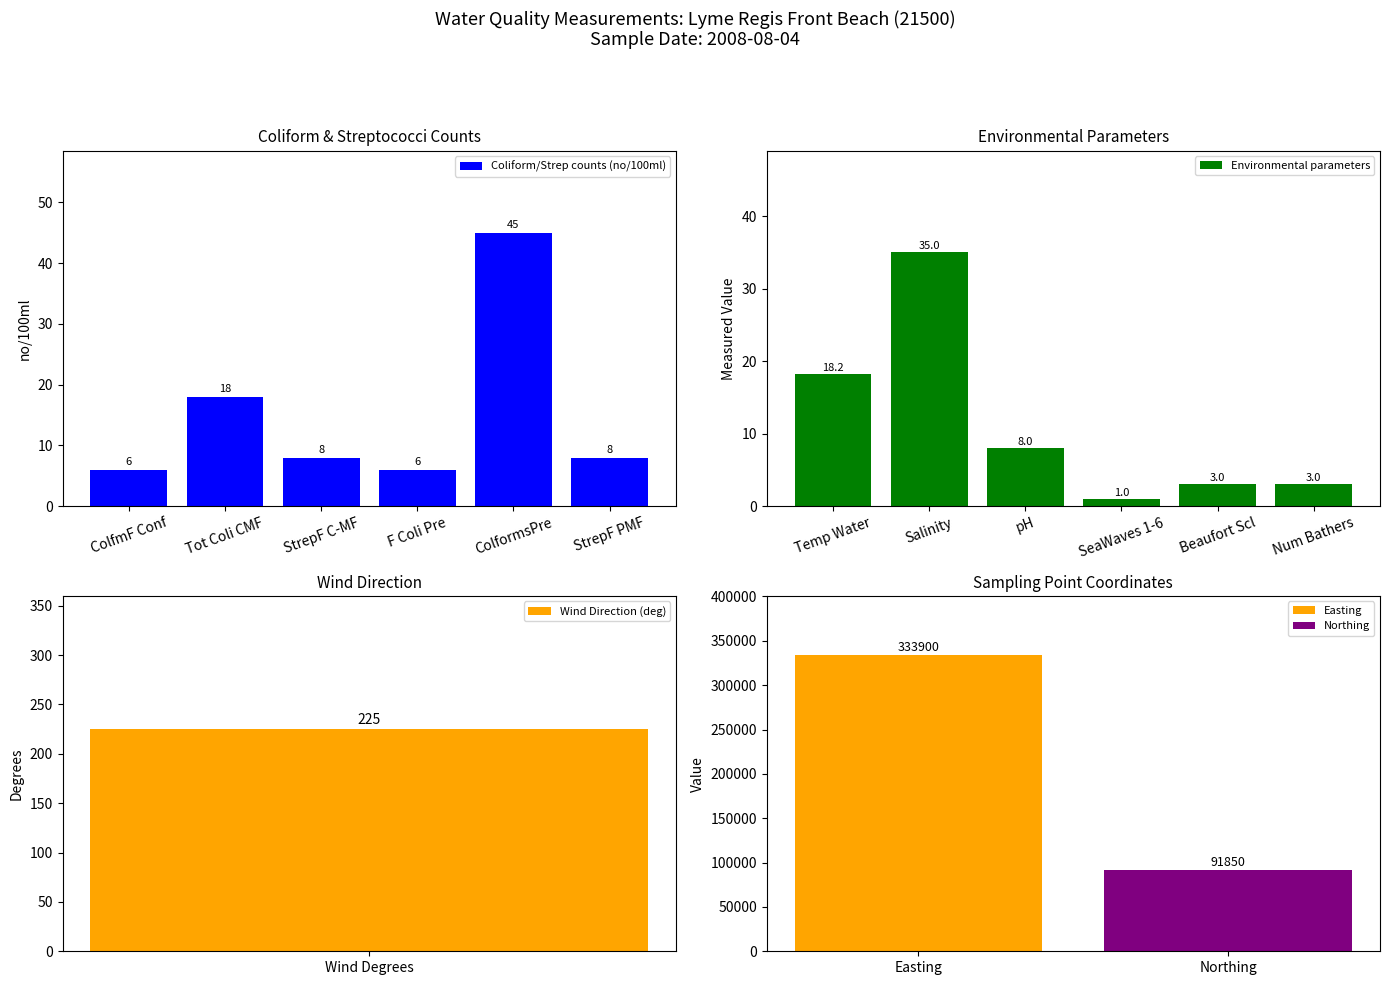

What is the difference between the Environmental parameters values at Num Bathers and Salinity?

32.0